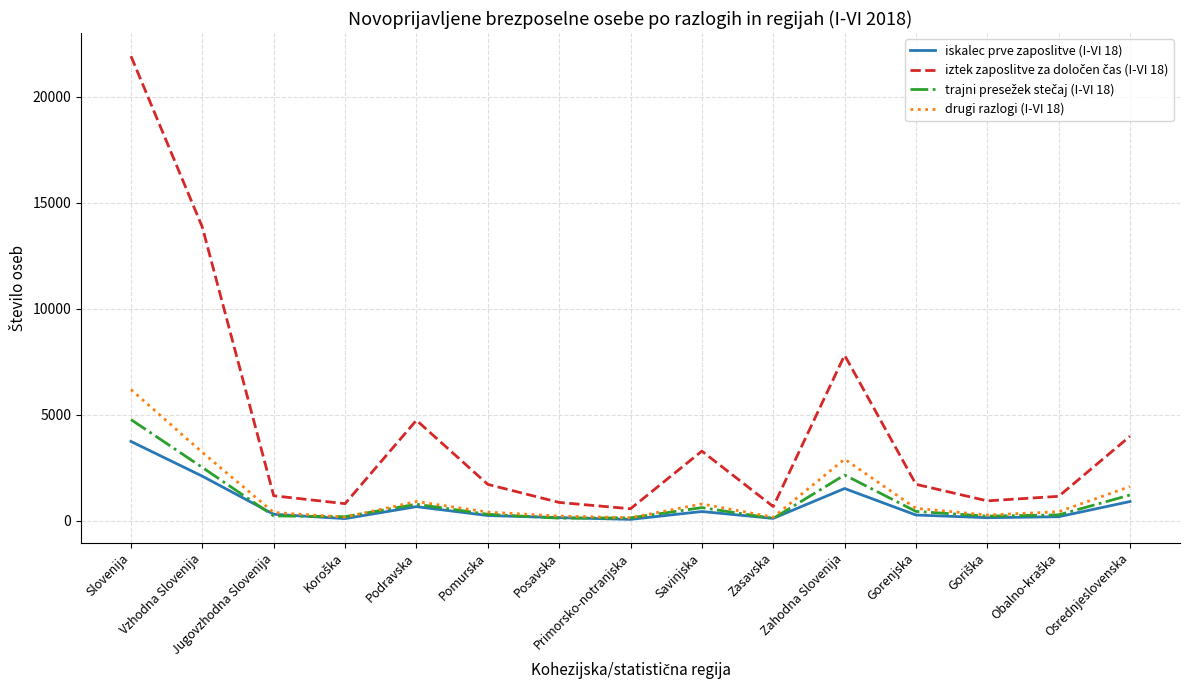

What is the maximum value shown in the chart?

21909